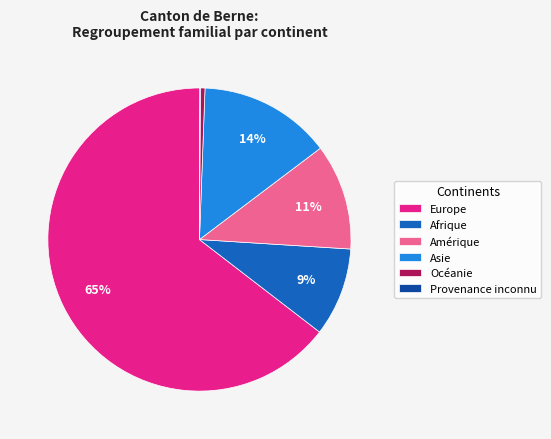

Is the sum of Europe and Afrique greater than half?

Yes